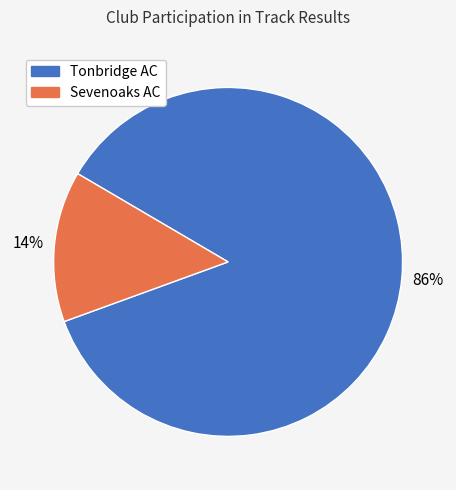

Combined, do Sevenoaks AC and Tonbridge AC account for over 50%?

Yes